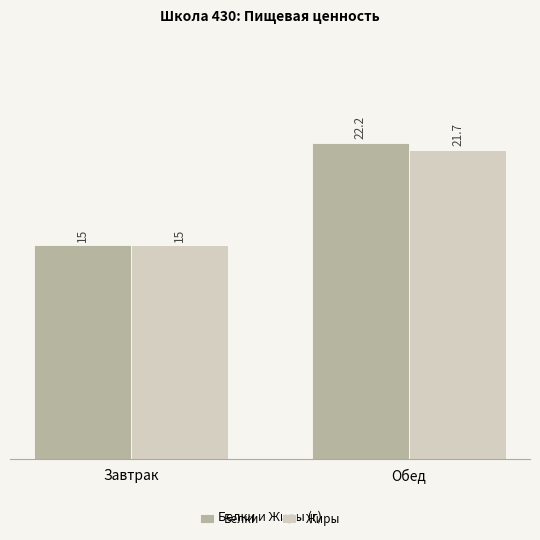

How many values in the Белки series exceed 22?

1